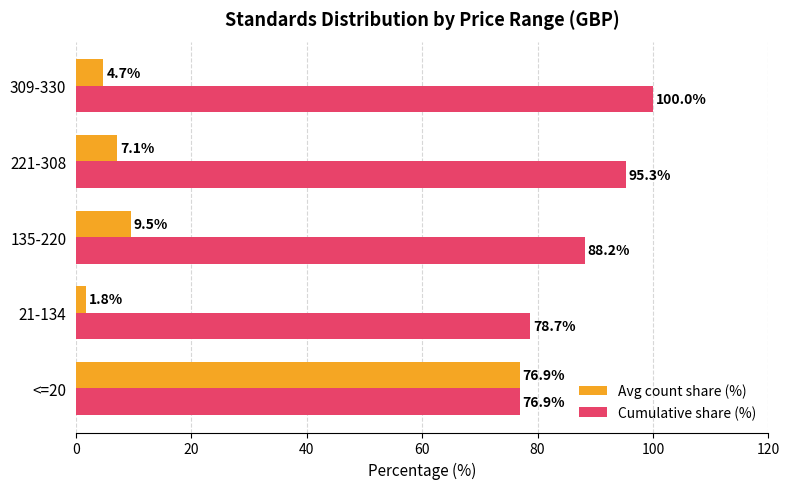

What is the maximum value for Cumulative share (%)?

100.0